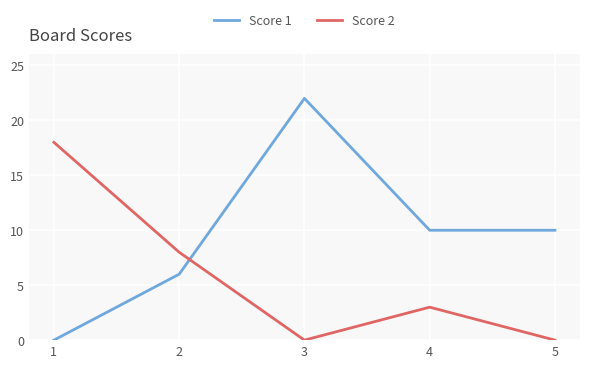

Rank the series by their maximum value, from highest to lowest.

Score 1, Score 2